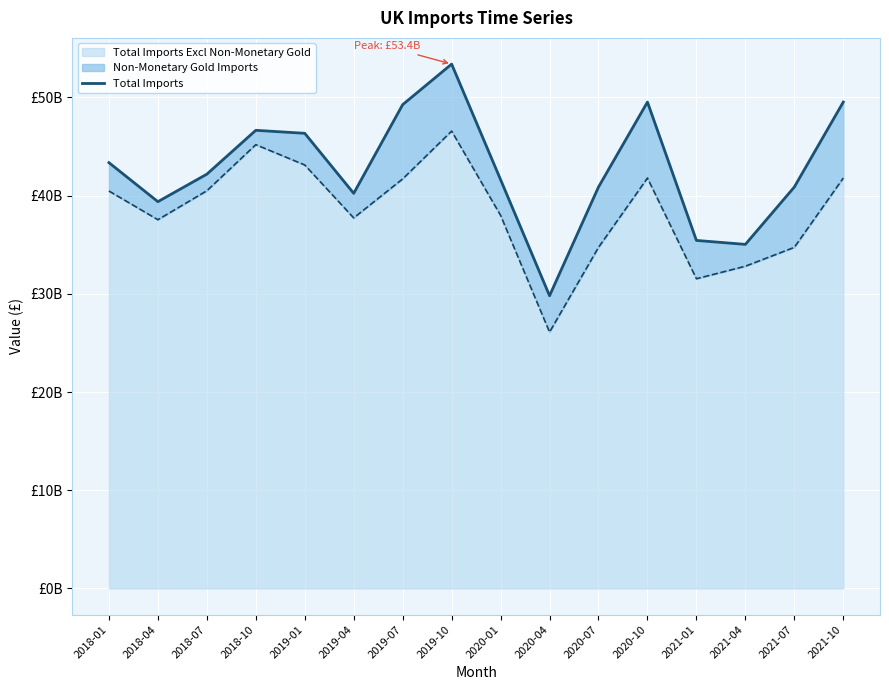

How many lines are shown in the chart?

1